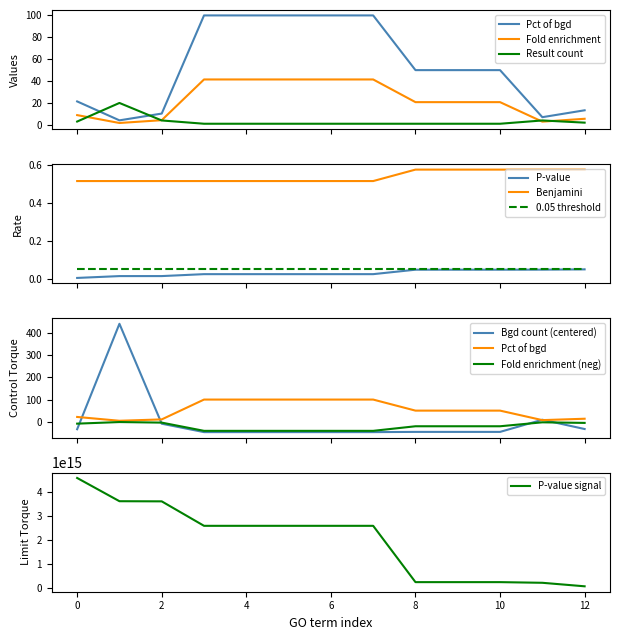

What is the sum of the P-value values at 10 and 0?

0.1